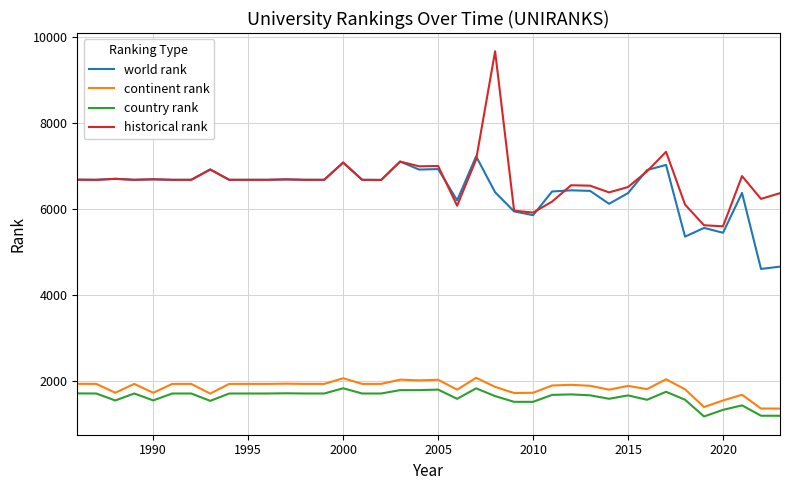

What is the lowest value of the continent rank series?

1351.0